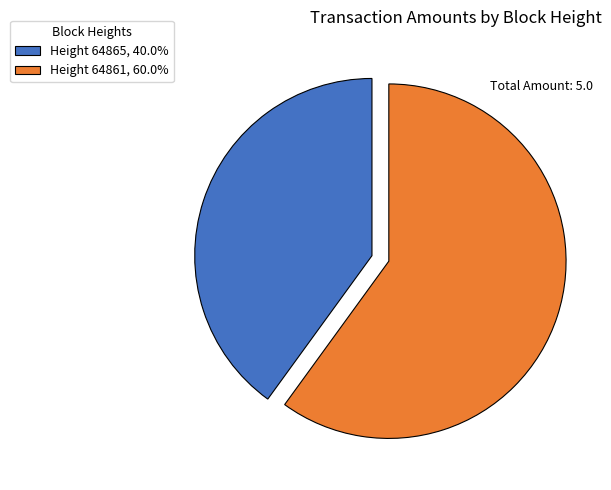

Is the sum of Height 64861, 60.0% and Height 64865, 40.0% greater than half?

Yes